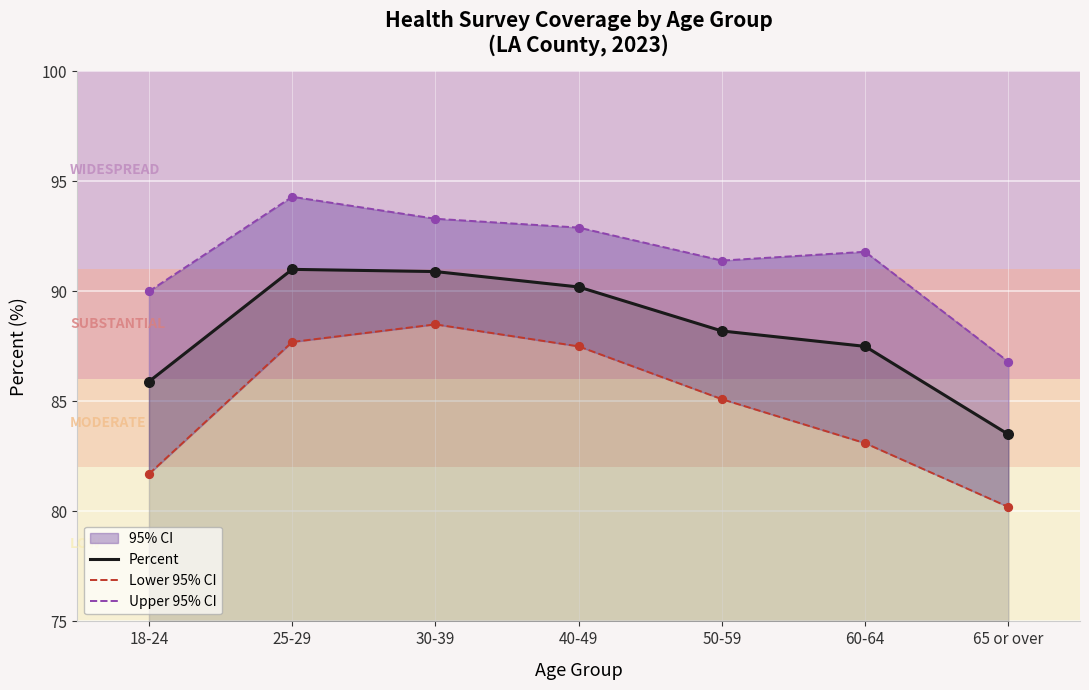

Which series reaches the maximum Y coordinate?

Upper 95% CI